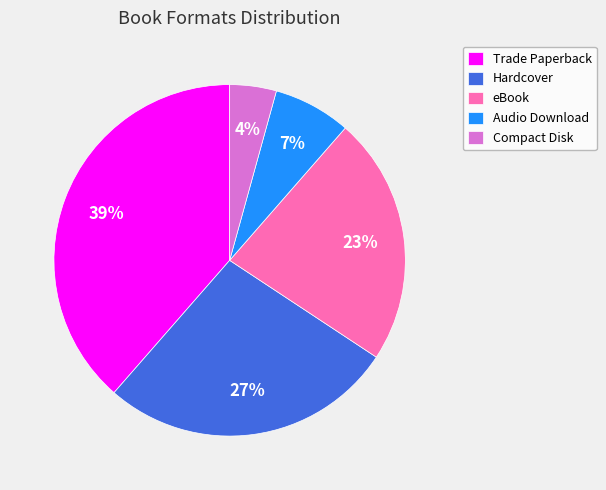

To the nearest percent, what is the combined percentage of Hardcover and Trade Paperback?

66%